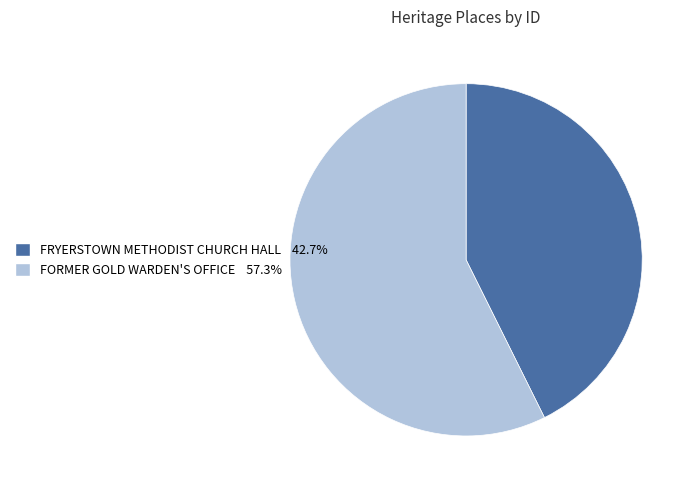

Do FORMER GOLD WARDEN'S OFFICE and FRYERSTOWN METHODIST CHURCH HALL together represent more than half of the pie?

Yes